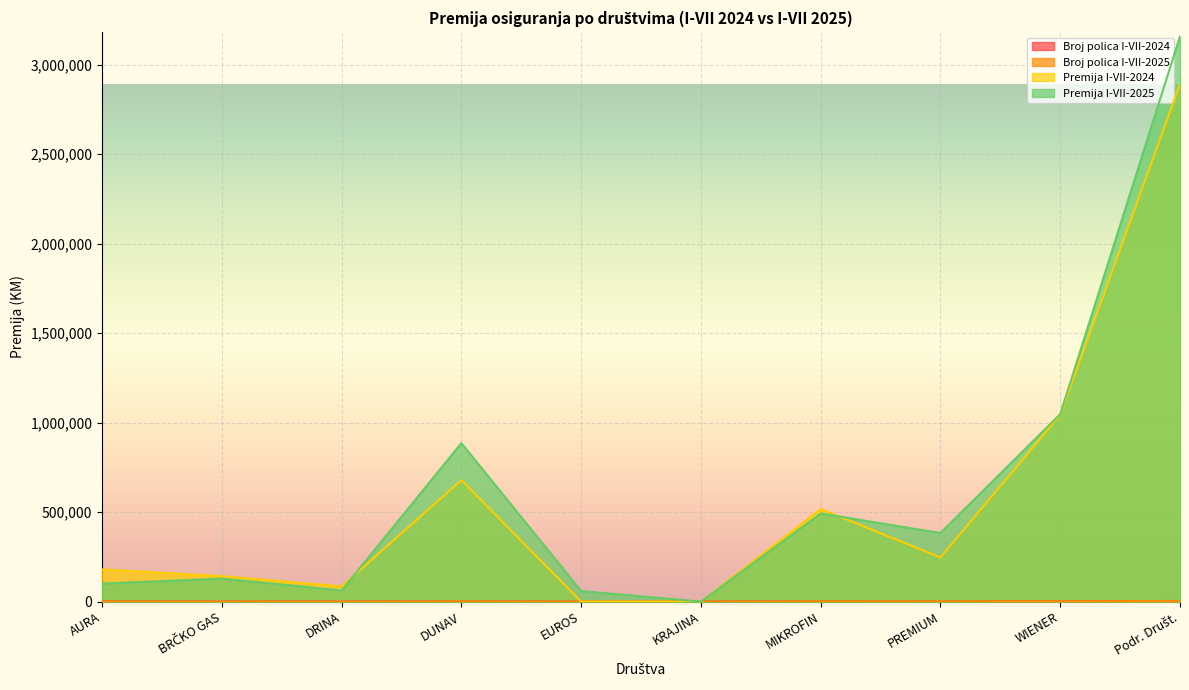

Where does the Broj polica I-VII-2024 series first go above 406?

DUNAV